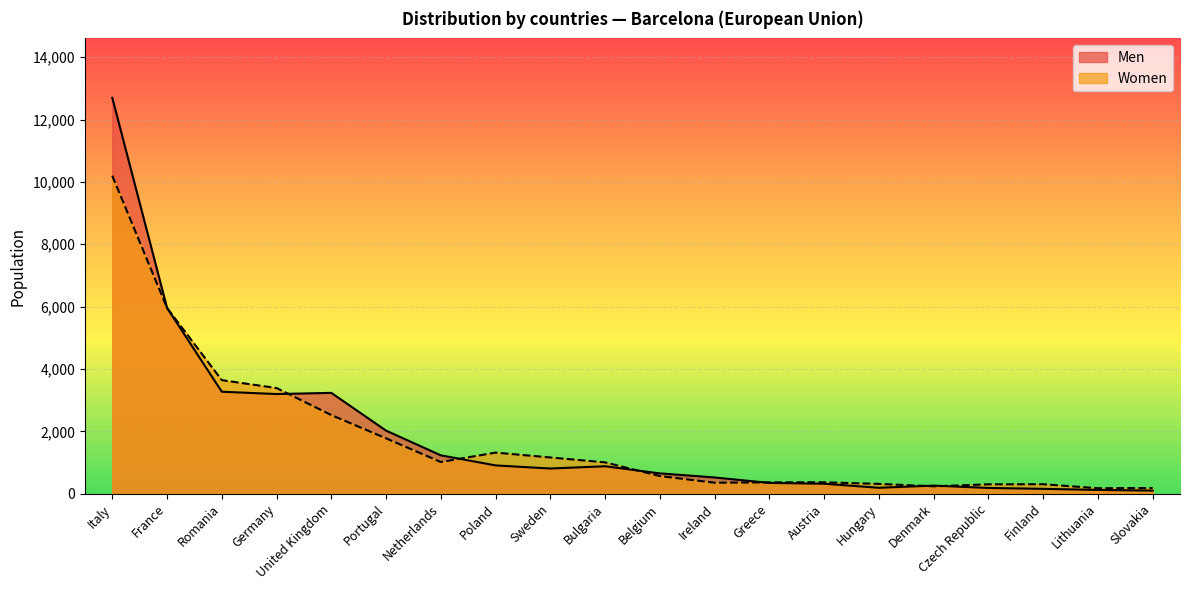

What are all the series names shown in the legend?

Men, Women